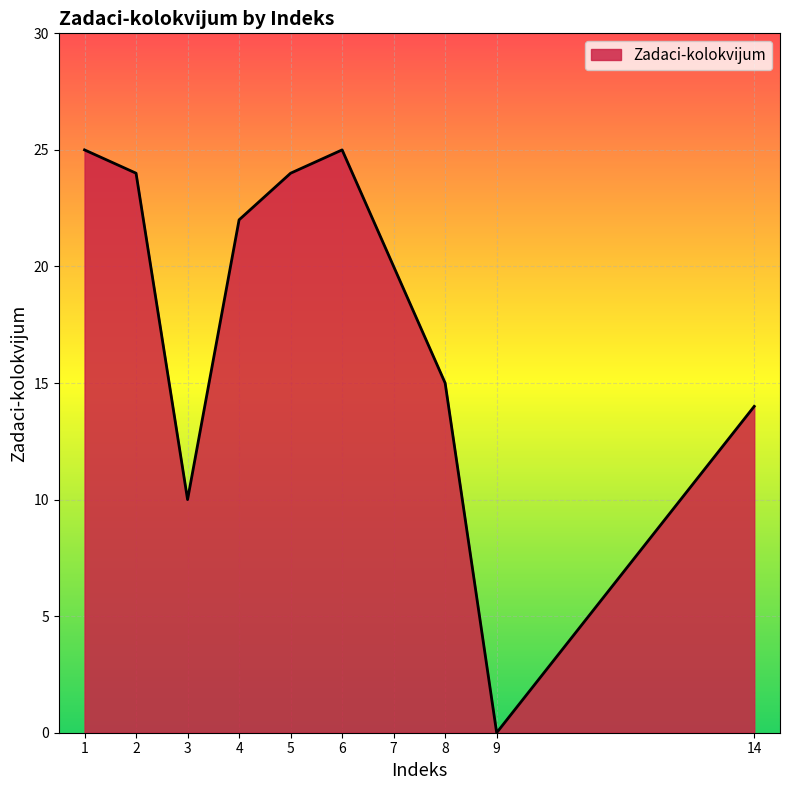

Reading right to left, extract all data points from this chart.

14	0	15	20	25	24	22	10	24	25